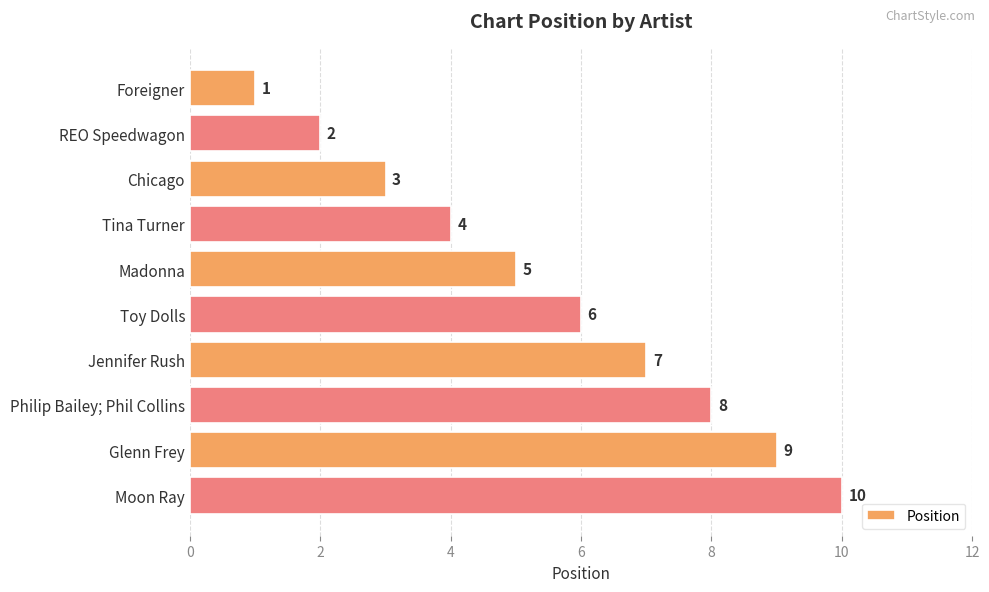

List the labels in order of value, largest first.

Moon Ray, Glenn Frey, Philip Bailey; Phil Collins, Jennifer Rush, Toy Dolls, Madonna, Tina Turner, Chicago, REO Speedwagon, Foreigner